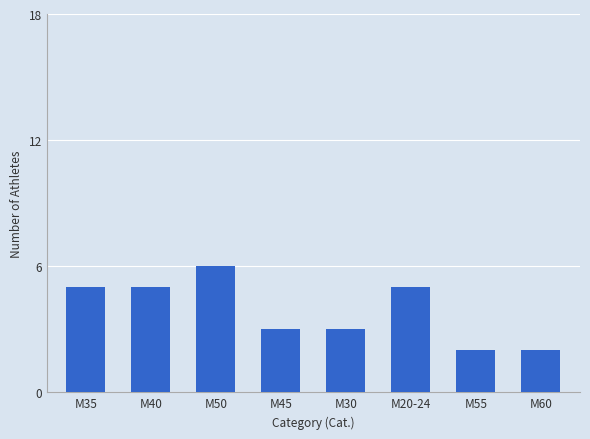

What is the smallest value displayed?

2